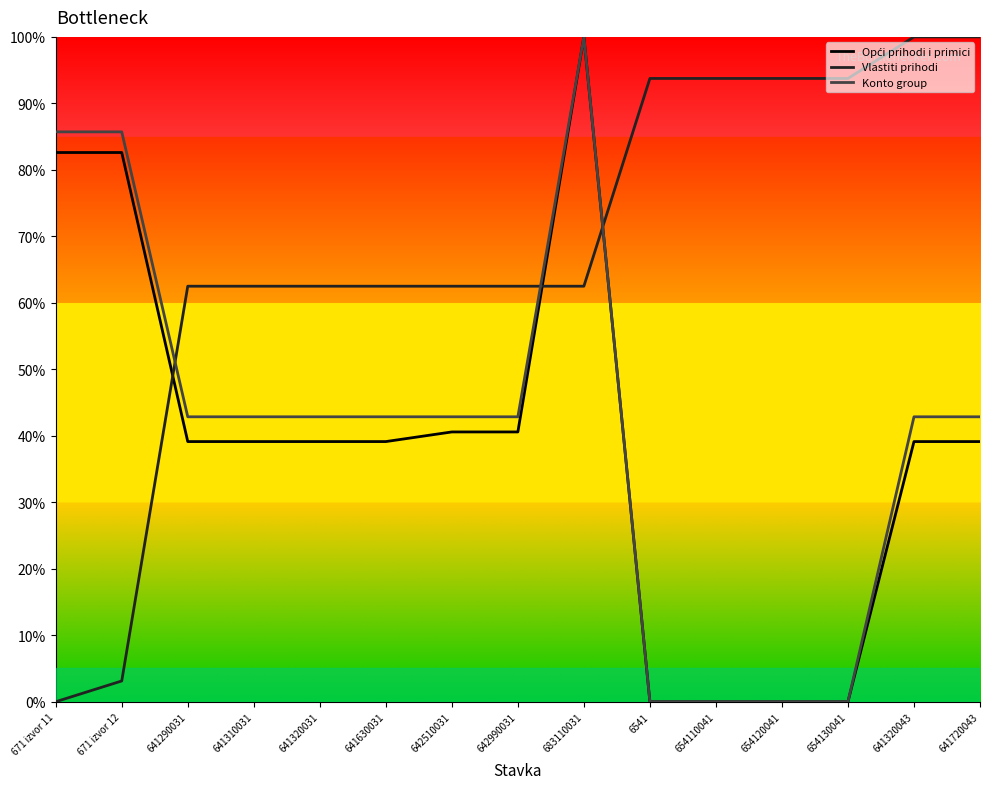

True or false: Konto group and Vlastiti prihodi intersect in this chart.

True